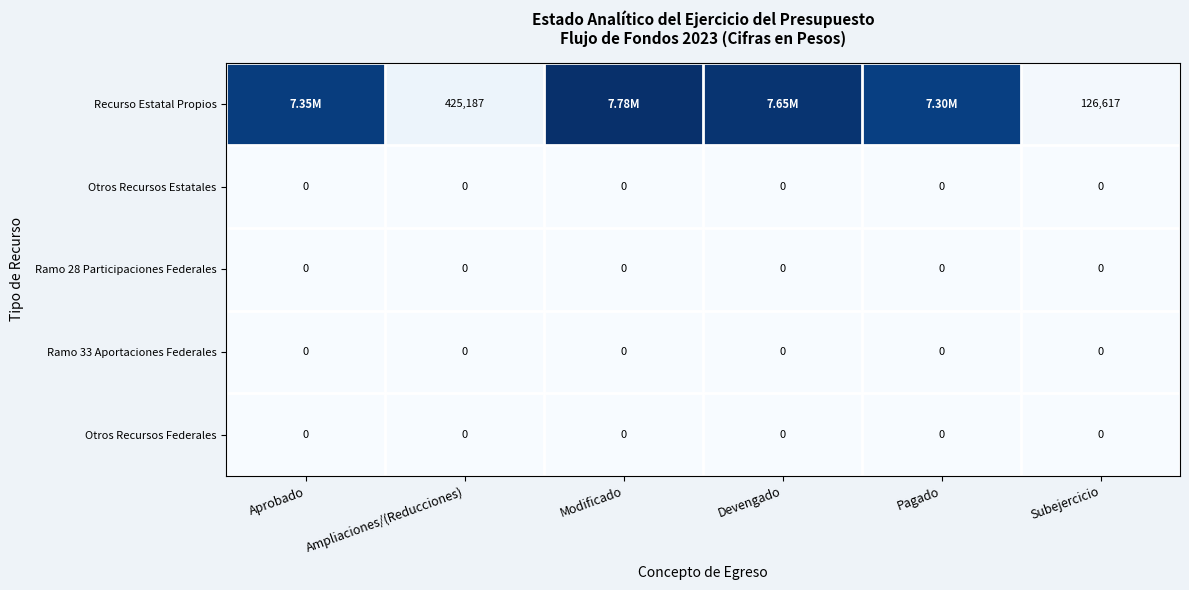

The Recurso Estatal Propios series shows 7299809 at Pagado. True or false?

True